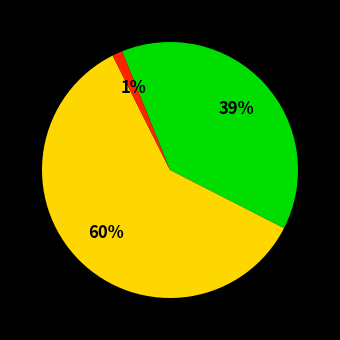

To the nearest percent, what is the difference between the largest and smallest slice percentages?

59%